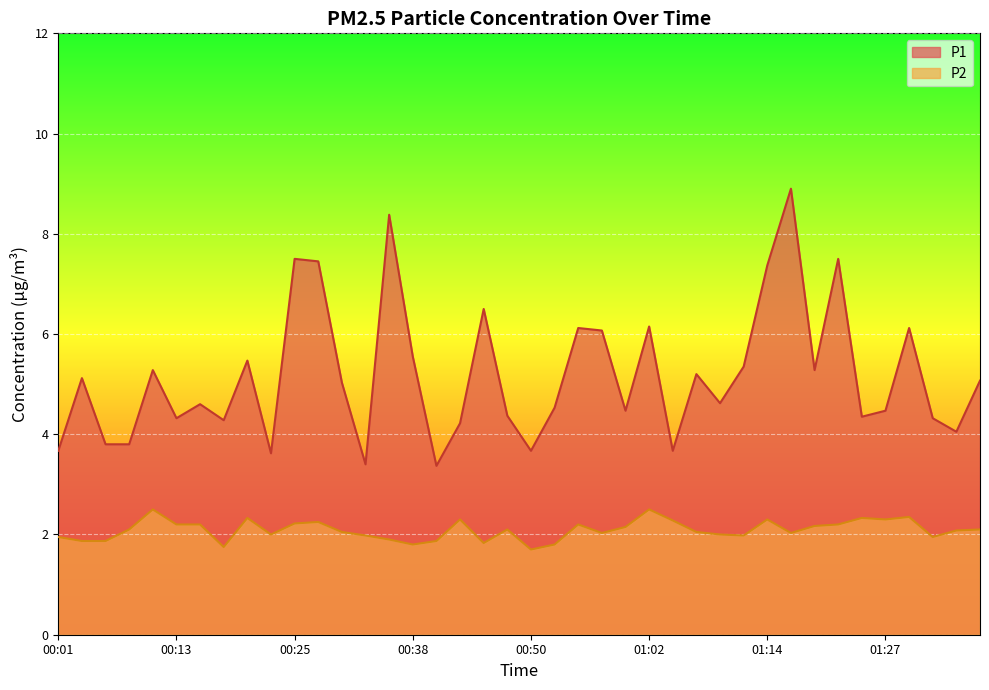

Which has a higher value, 00:23 or 01:22?

01:22